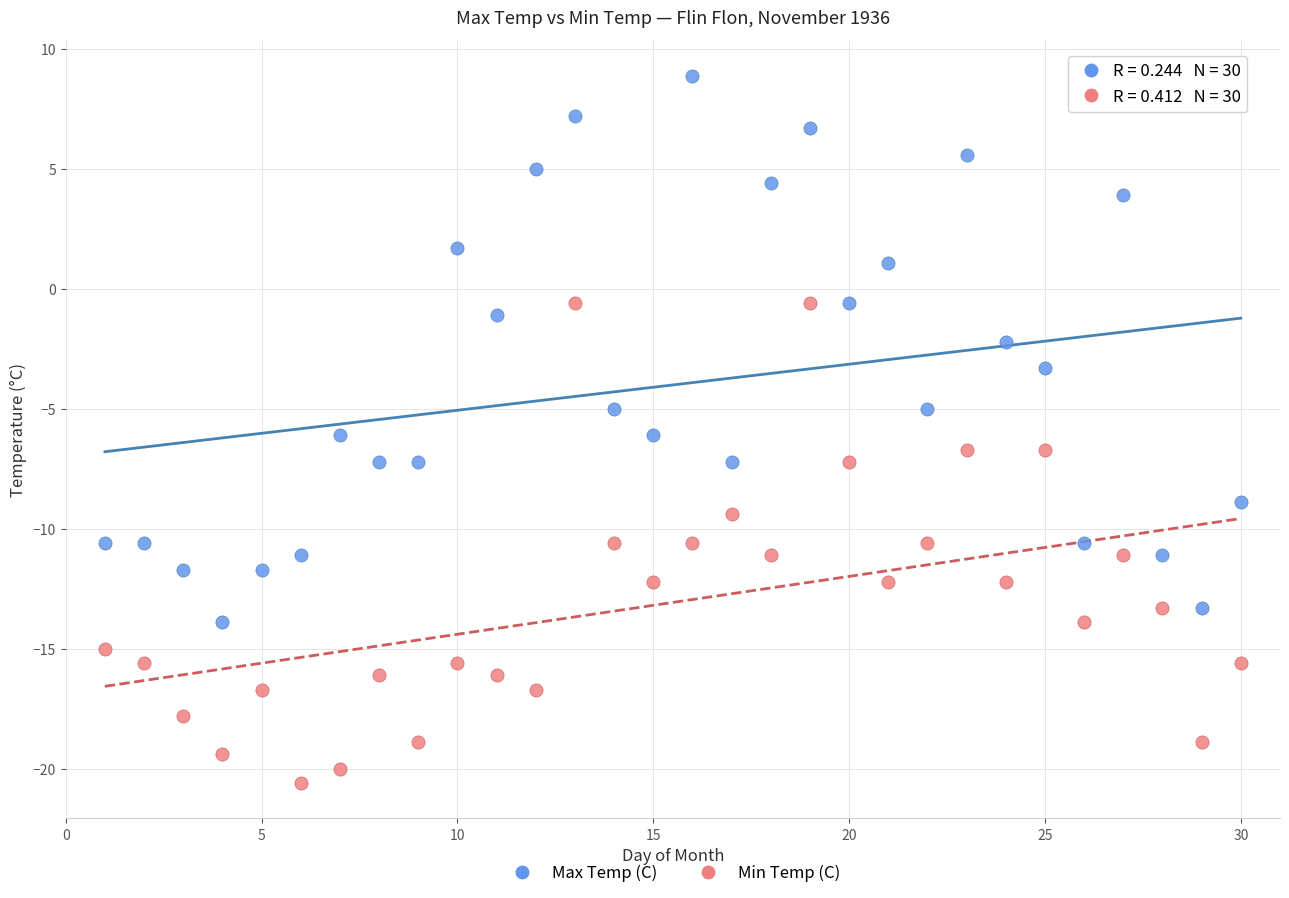

Which series contains the lowest Y value?

Min Temp (C)